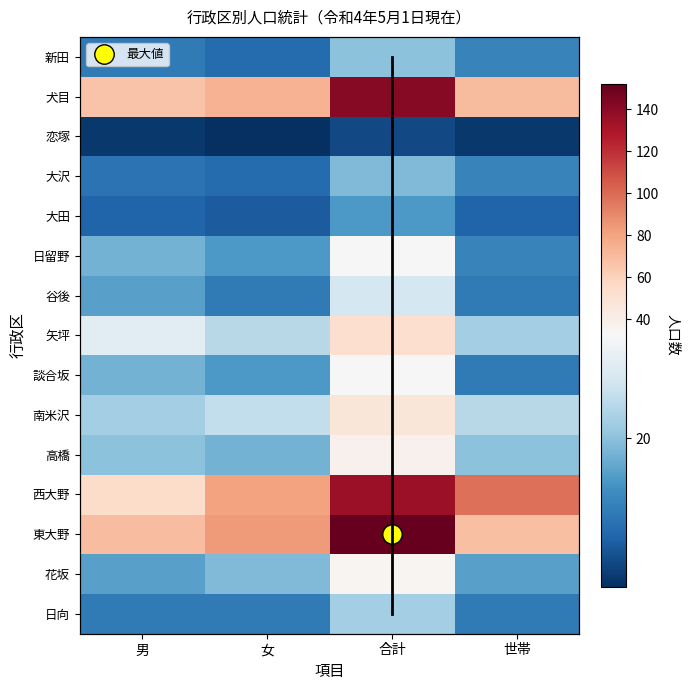

At 世帯, list the series in order from smallest to largest.

恋塚, 大田, 日向, 談合坂, 谷後, 日留野, 大沢, 新田, 花坂, 高橋, 矢坪, 南米沢, 東大野, 犬目, 西大野